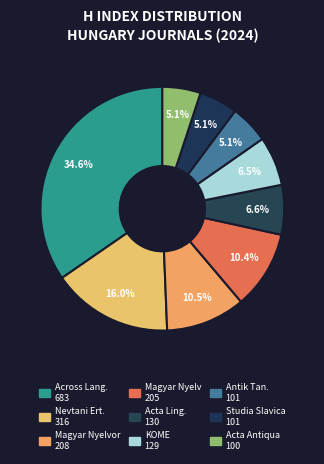

Rank the categories by value from lowest to highest.

Acta Antiqua Academiae Scientiarum, Antik Tanulmanyok, Studia Slavica Academiae Scientiarum, KOME, Acta Linguistica Academica, Magyar Nyelv, Magyar Nyelvor, Nevtani Ertesito, Across Languages and Cultures